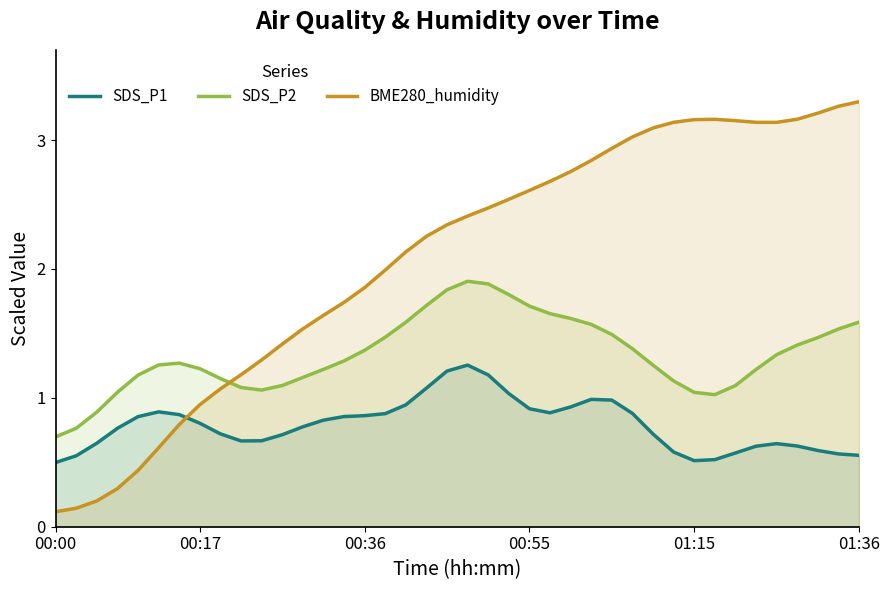

At 36, list the series in order from smallest to largest.

SDS_P1, SDS_P2, BME280_humidity